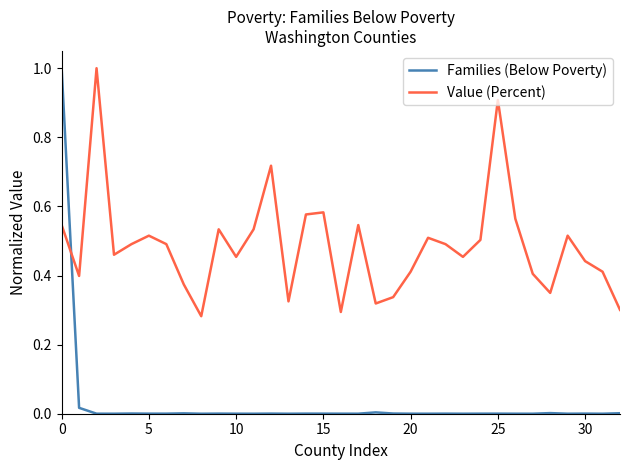

Which series has the largest range (max minus min)?

Families (Below Poverty)